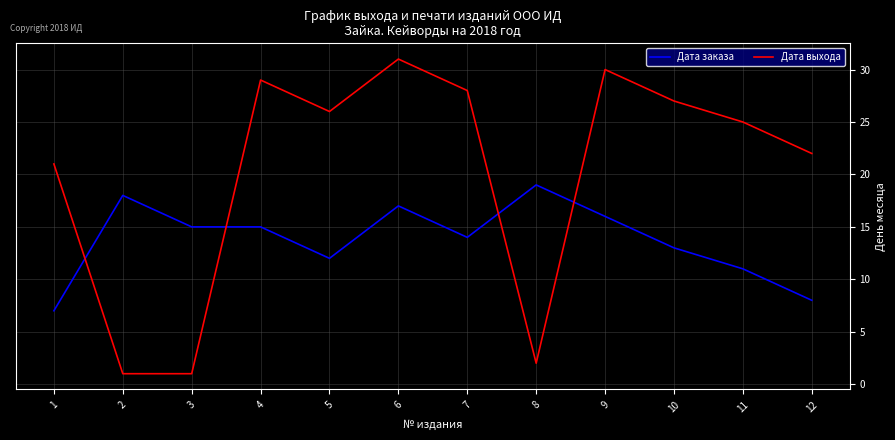

Count the number of categories in the chart.

12